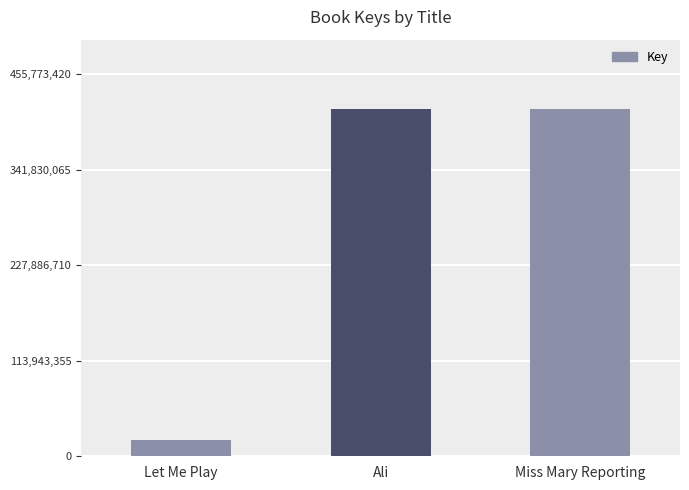

What is the change in value from Let Me Play to Miss Mary Reporting?

+394660310